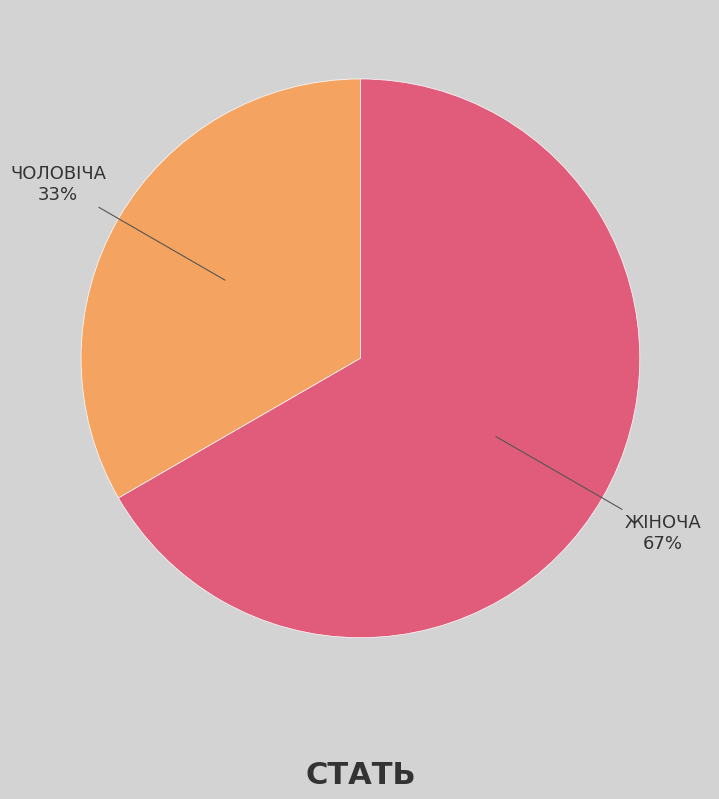

Is there a majority slice in this chart?

Yes